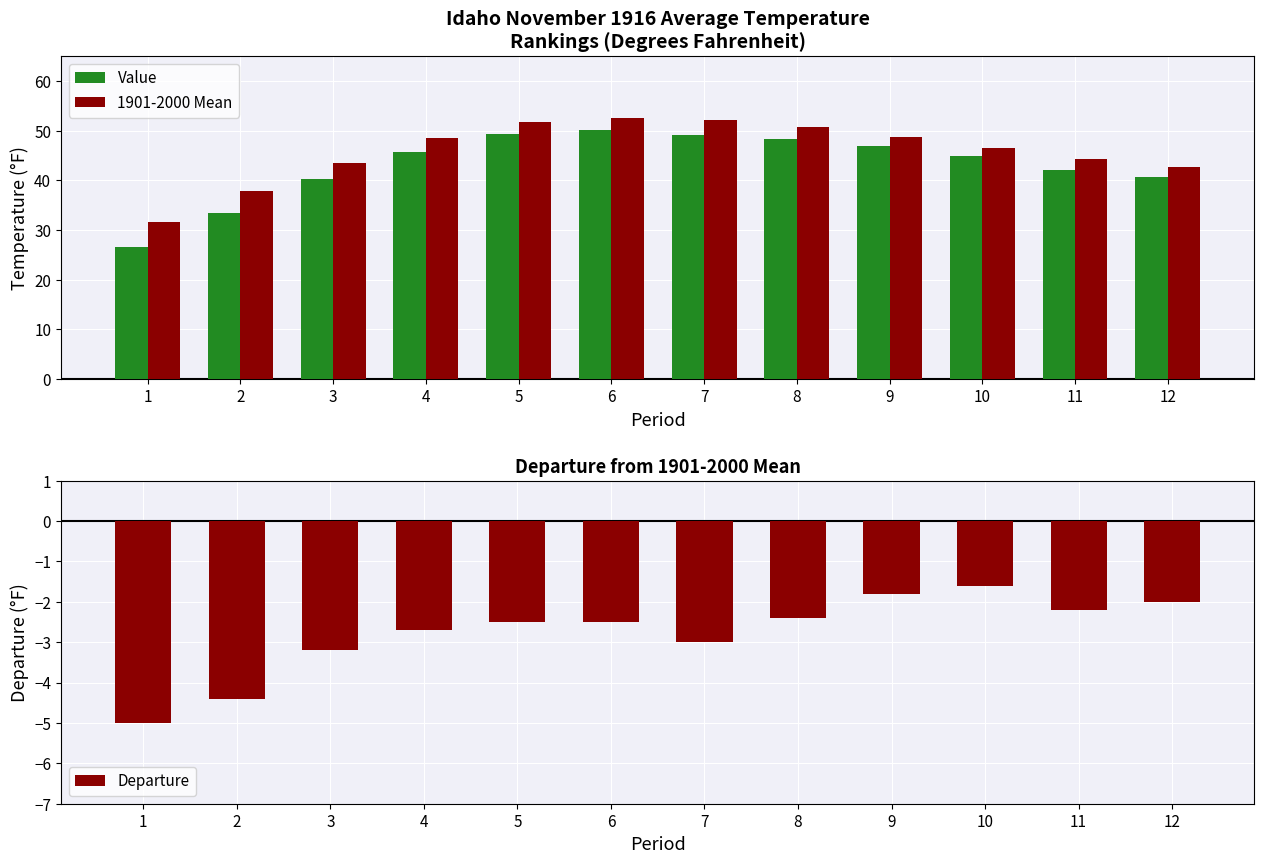

How many bars are there in total?

36